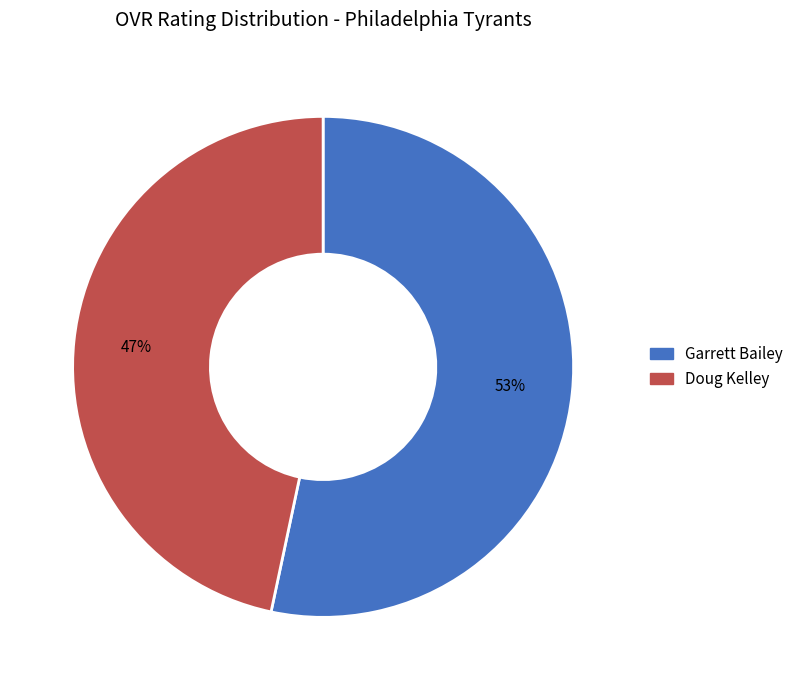

Is it true that Garrett Bailey is 53% of the pie?

True